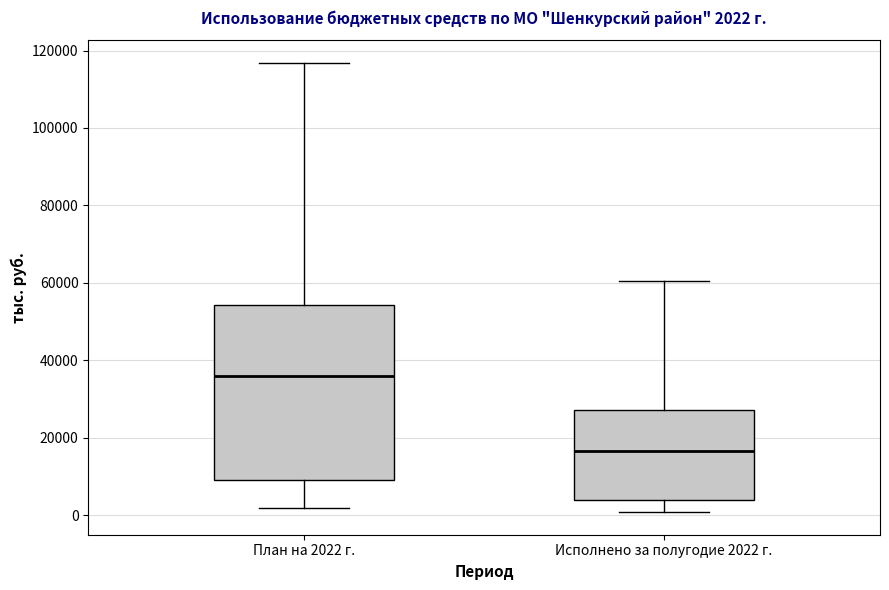

Which box has the lowest median line?

Исполнено за полугодие 2022 г.